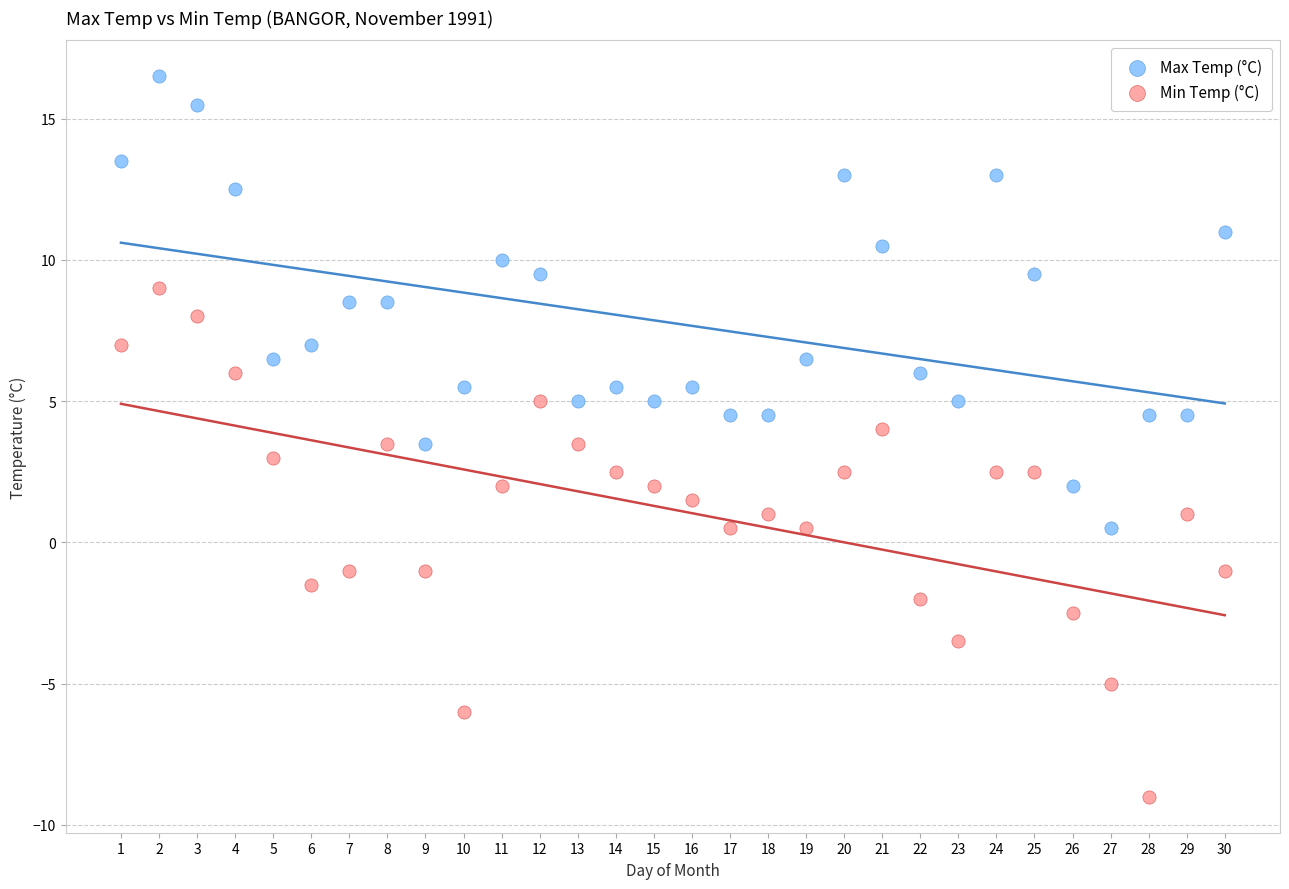

Across all data points, what is the range of X values (max minus min)?

29.0